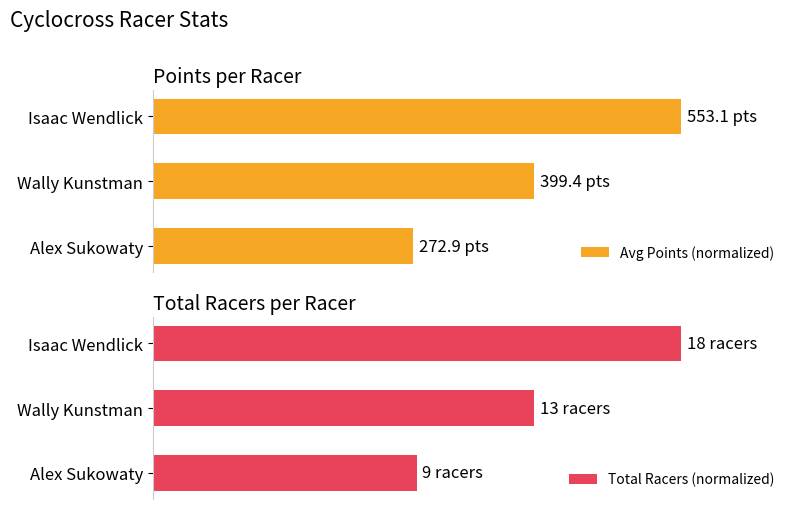

What is the average value of the Avg Points (normalized) series?

73.9